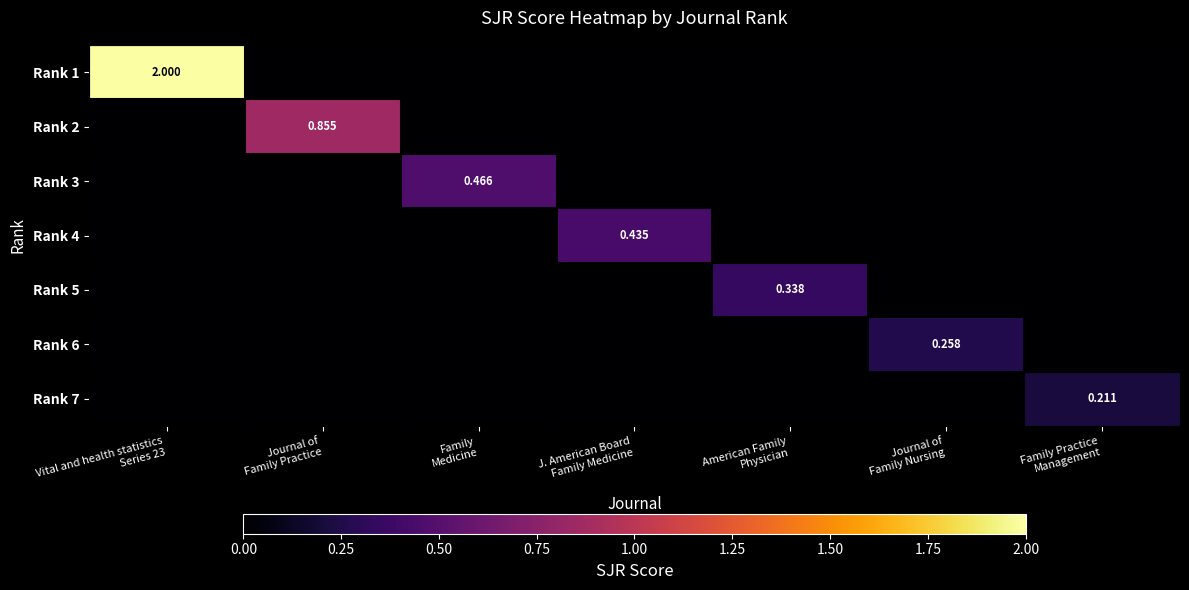

The value of Rank 3 at Journal of Family Nursing is -0.2. True or false?

False